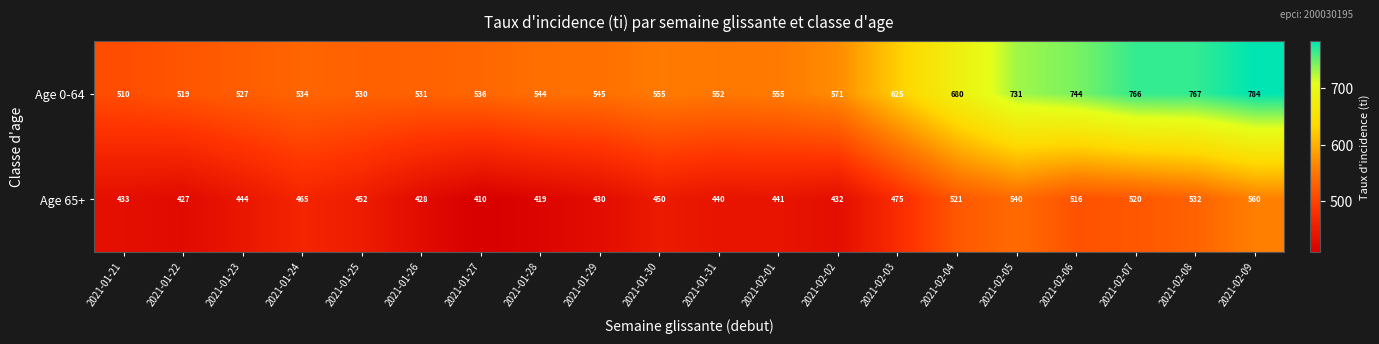

What is the average value of the Age 0-64 series?

605